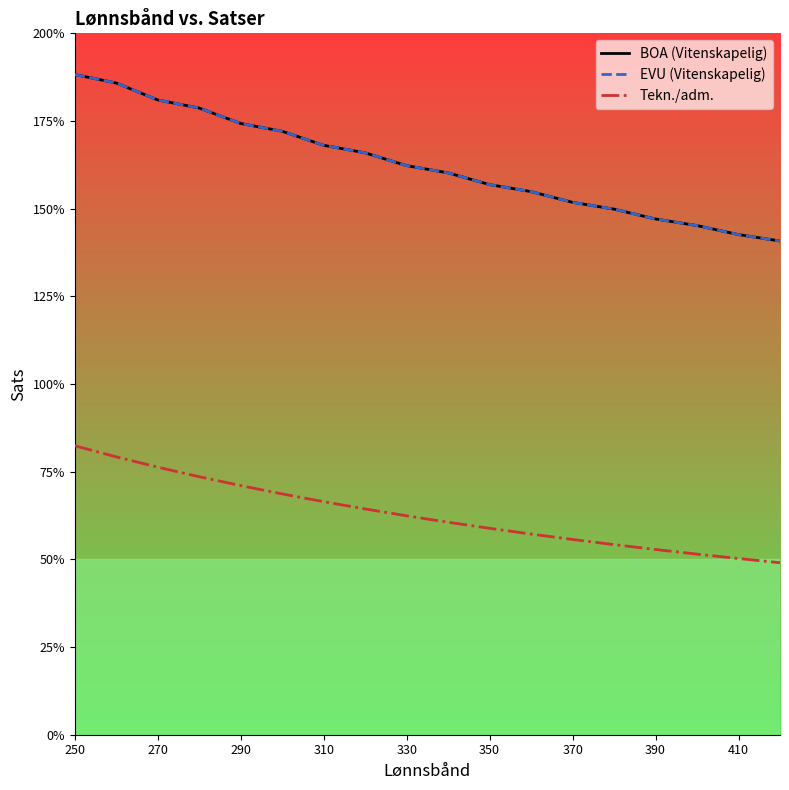

Does the chart have visible grid lines?

No